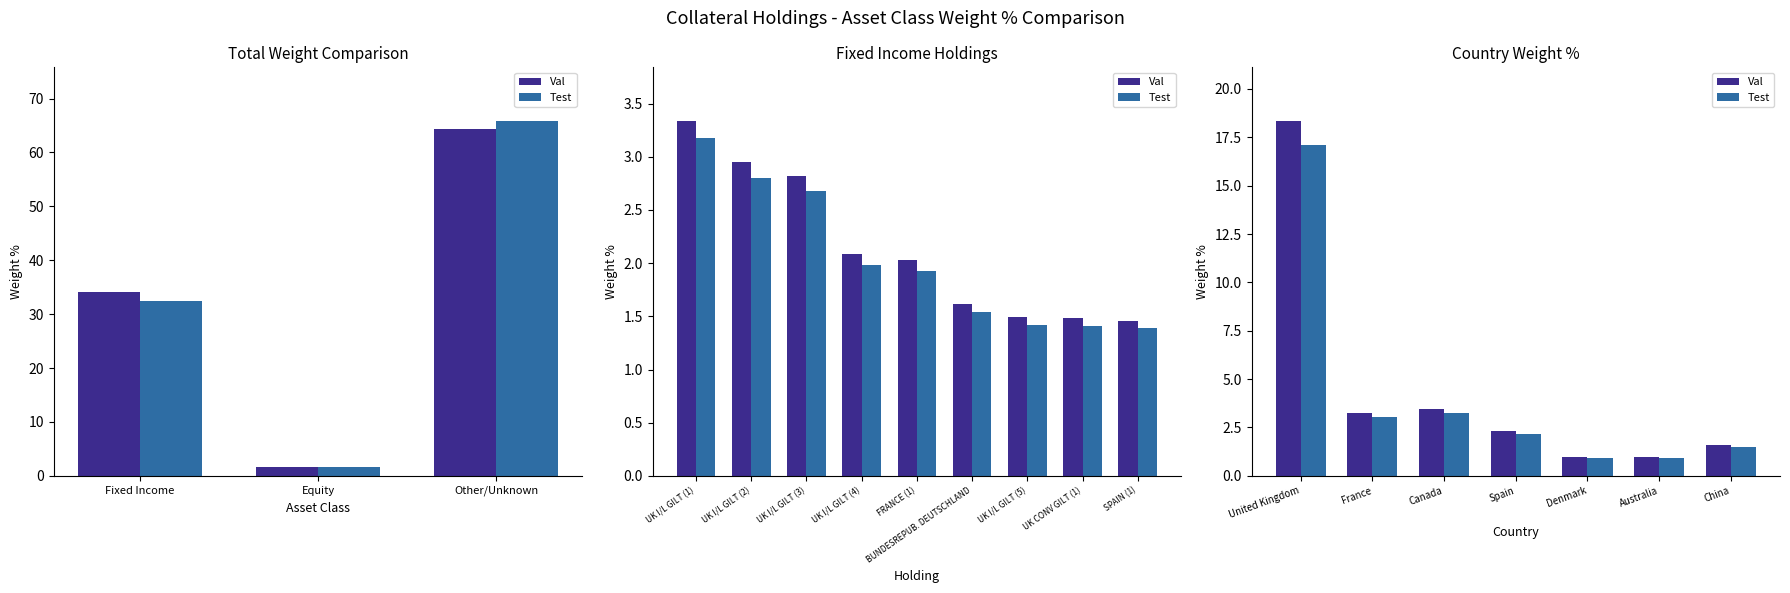

At how many categories does at least one series exceed 2?

4